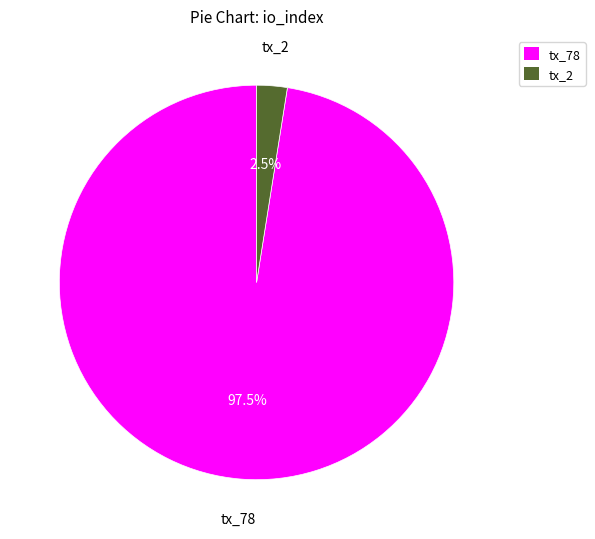

Rank the categories by value from highest to lowest.

tx_78, tx_2